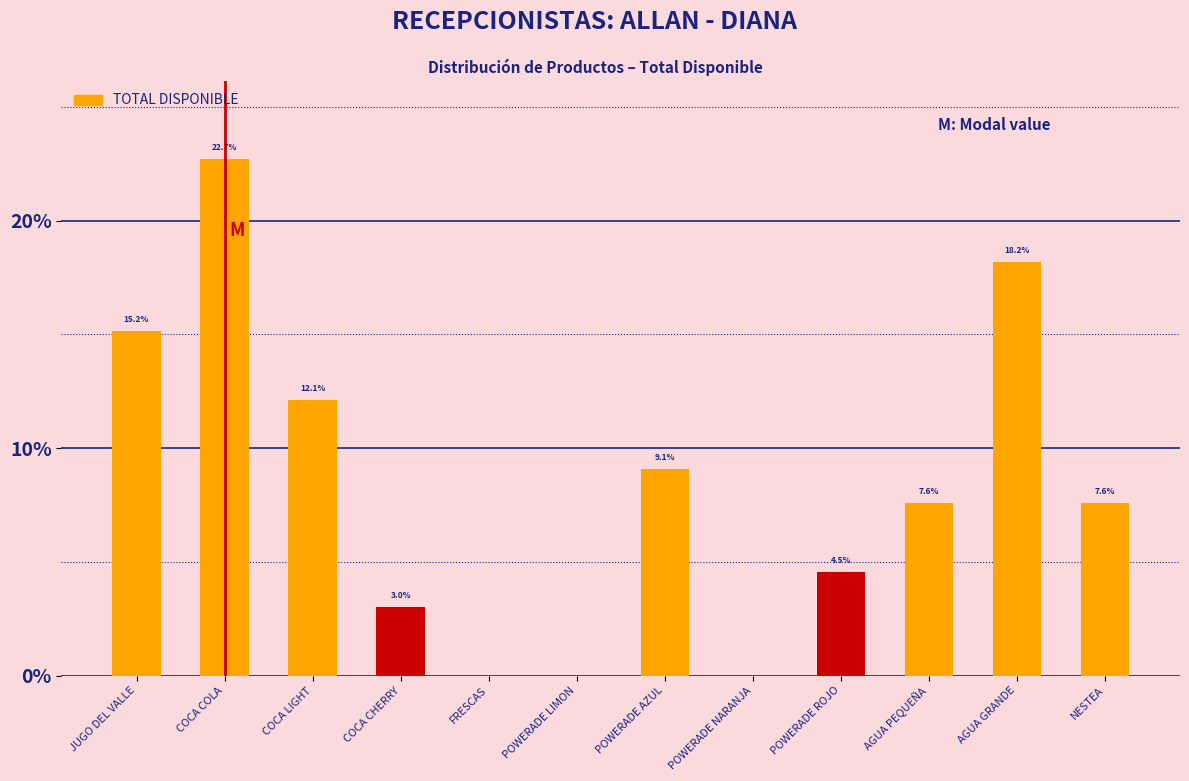

Reading left to right, what are all the values shown in this chart?

JUGO DEL VALLE=15.2	COCA COLA=22.7	COCA LIGHT=12.1	COCA CHERRY=3.0	FRESCAS=0.0	POWERADE LIMON=0.0	POWERADE AZUL=9.1	POWERADE NARANJA=0.0	POWERADE ROJO=4.5	AGUA PEQUEÑA=7.6	AGUA GRANDE=18.2	NESTEA=7.6